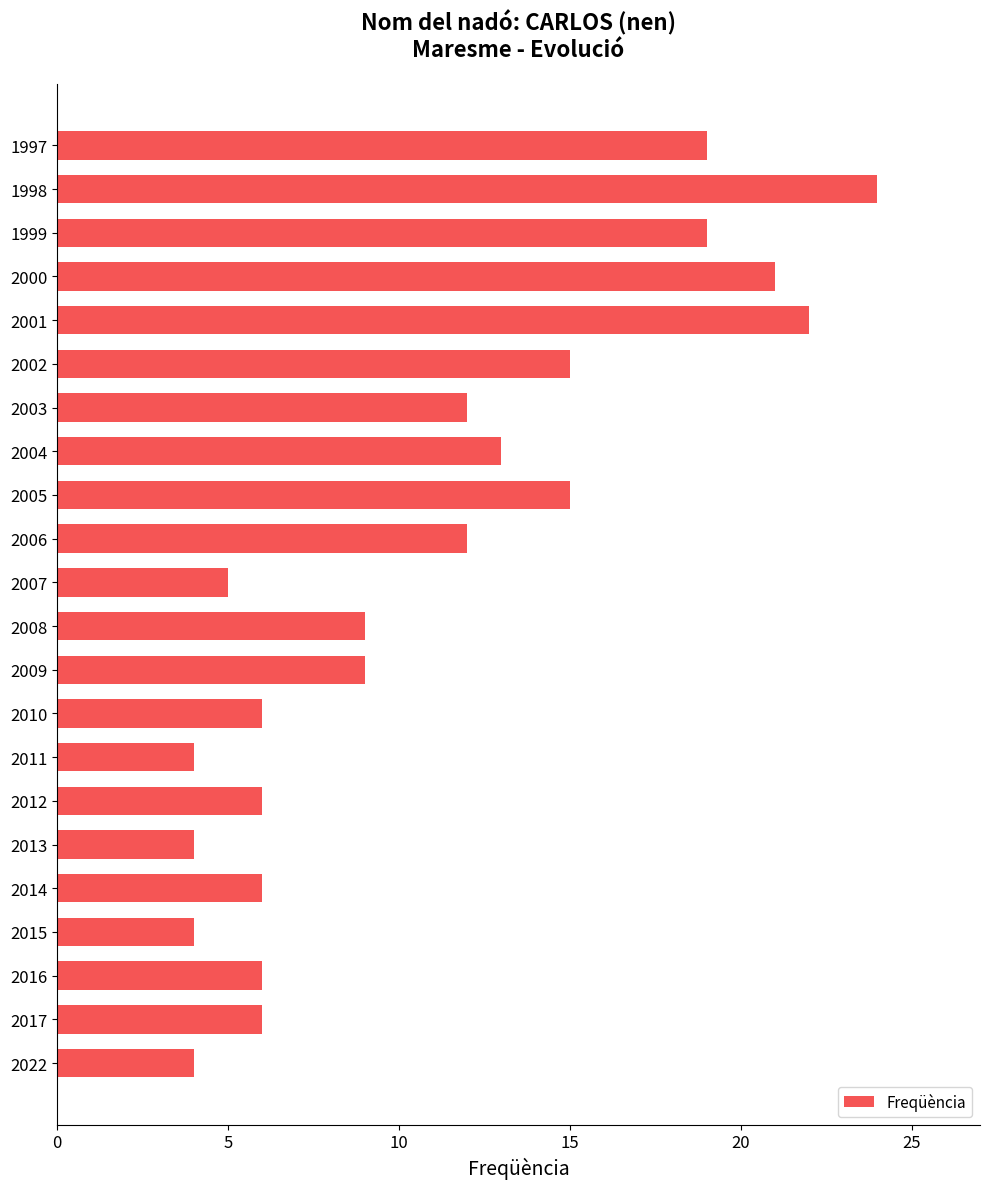

Between 2004 and 2000, which is larger?

2000